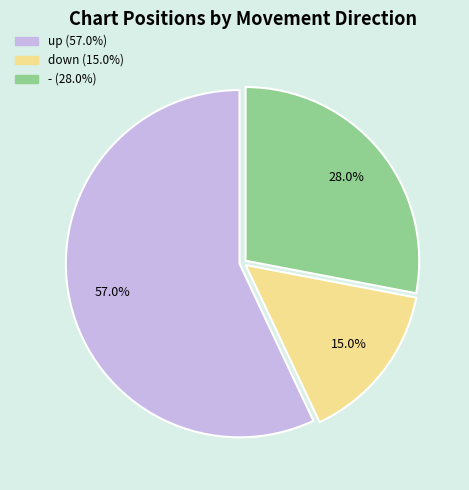

To the nearest percent, what is the difference between the largest and smallest slice percentages?

42%